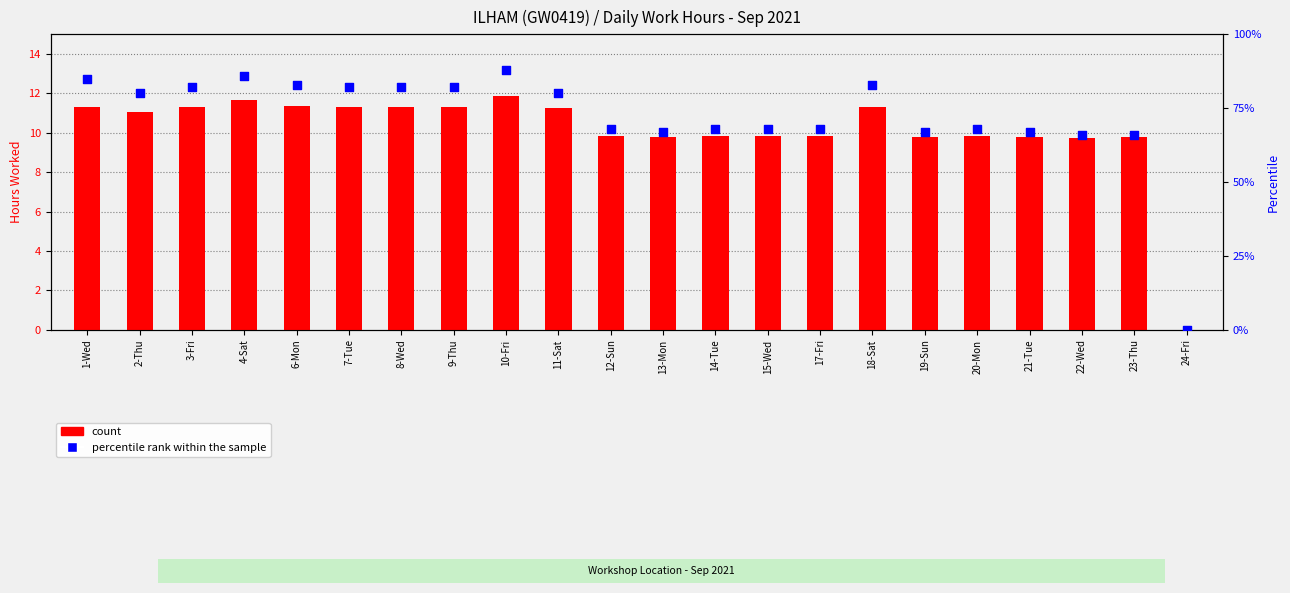

At which category is the sum across all series the highest?

10-Fri